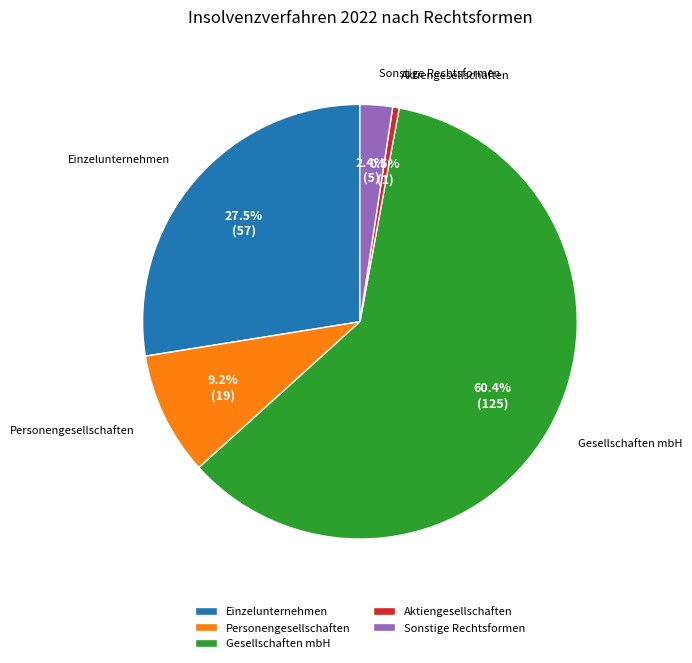

What is the ratio of the value at Personengesellschaften to the value at Gesellschaften mbH?

0.2